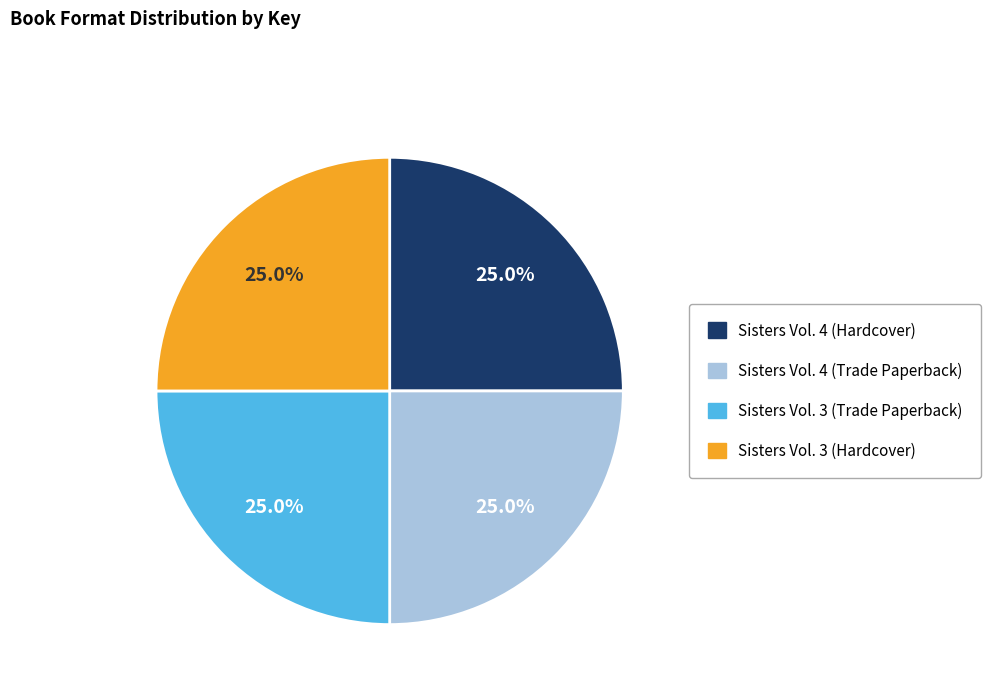

Combined, what portion of the pie is Sisters Vol. 3 (Trade Paperback) and Sisters Vol. 3 (Hardcover)?

50.0%